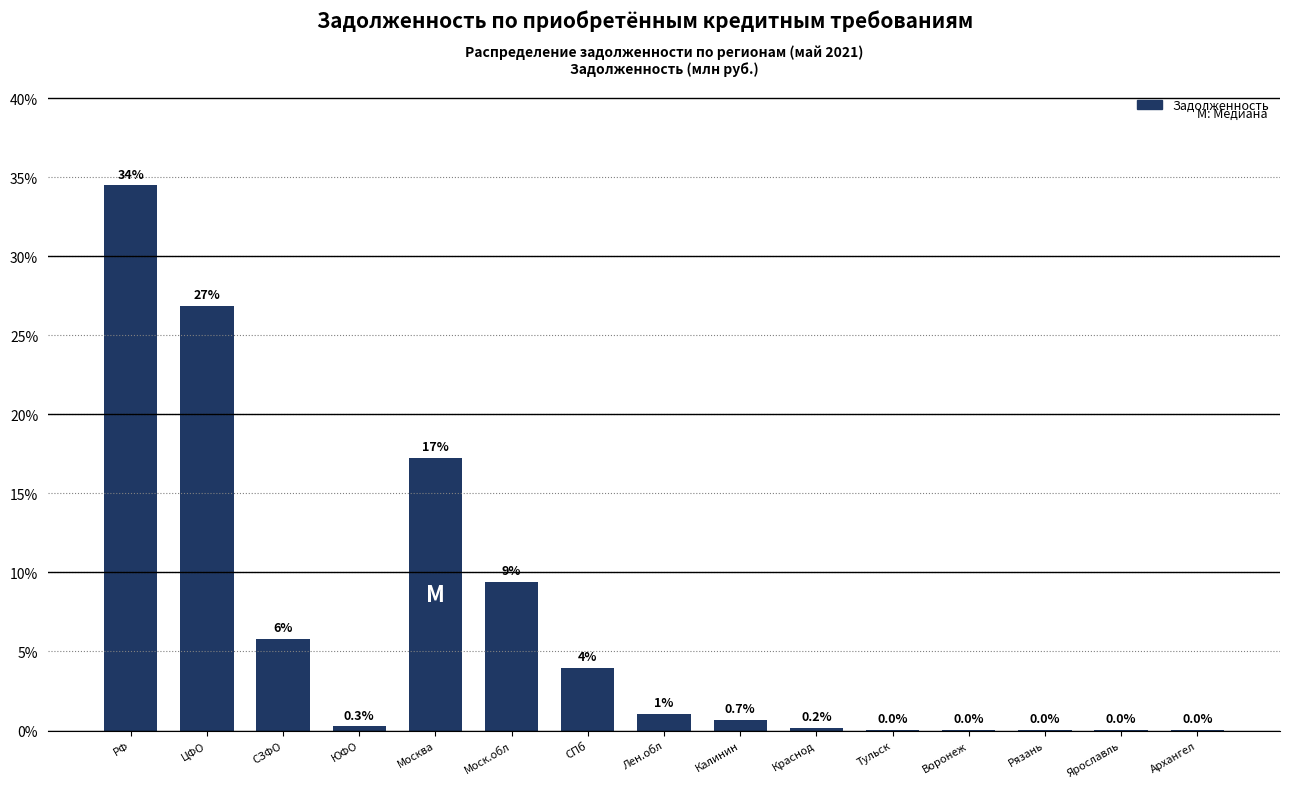

Which category has the highest value across all series?

РФ